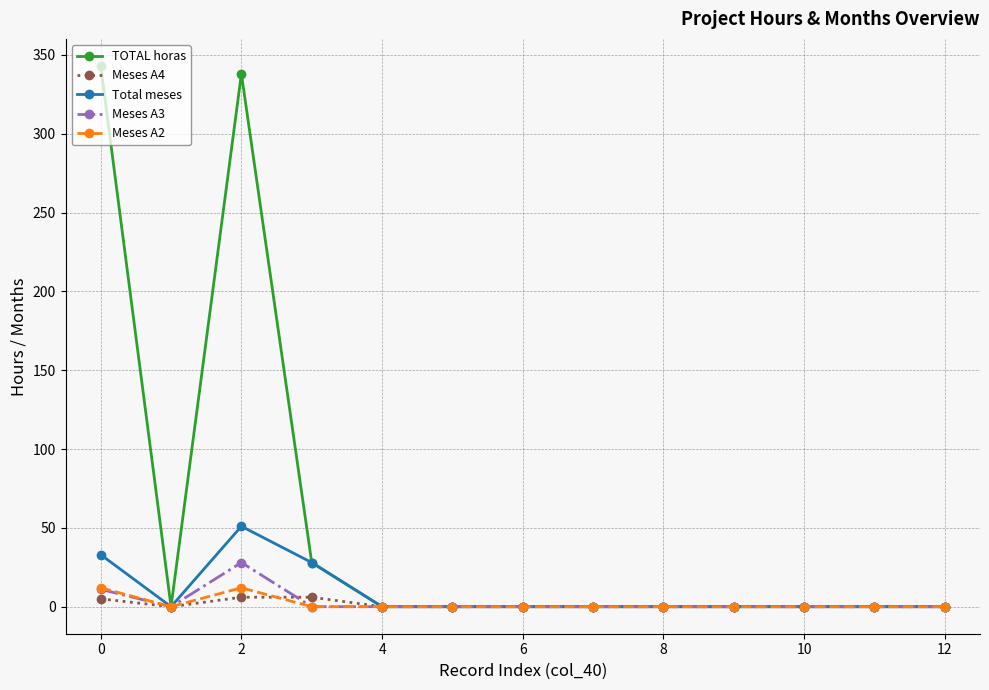

Which series has the largest range (max minus min)?

TOTAL horas